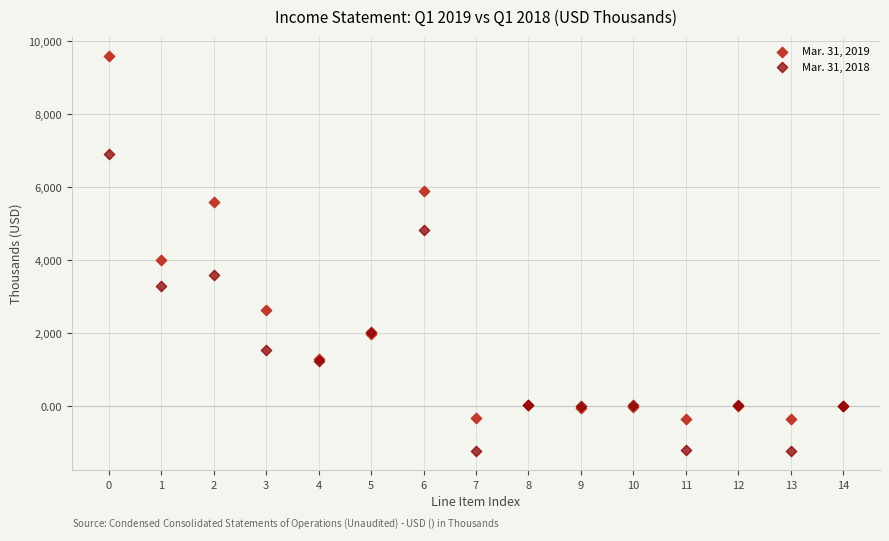

Across all series, what Y value is closest to 4187?

4004.0